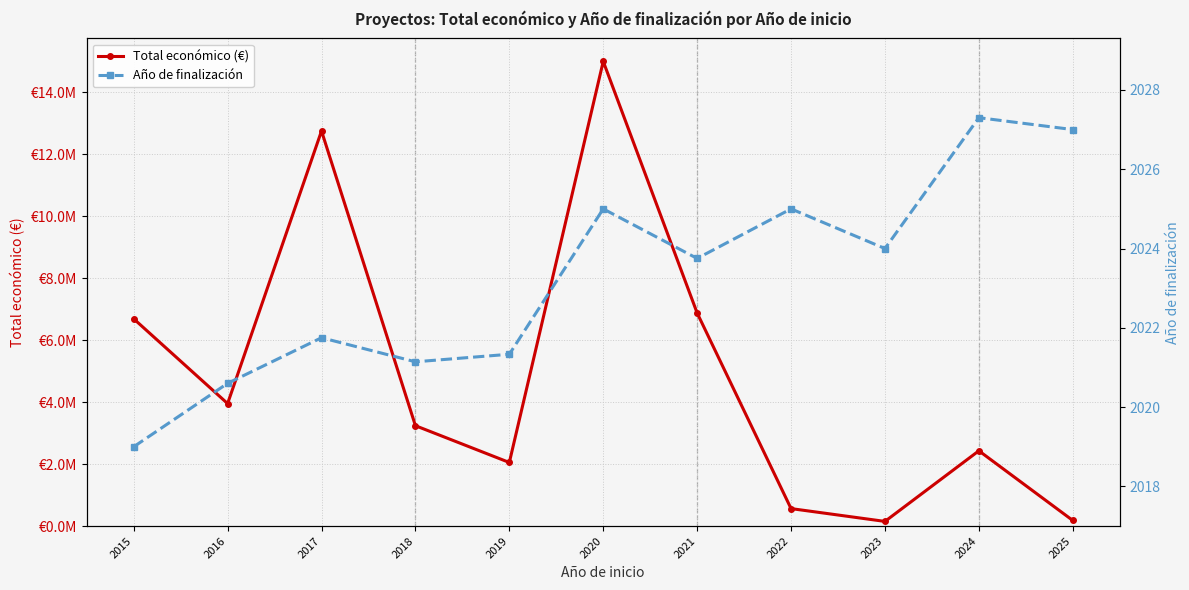

What is the sum of the Año de finalización values at 2018 and 2020?

4046.1